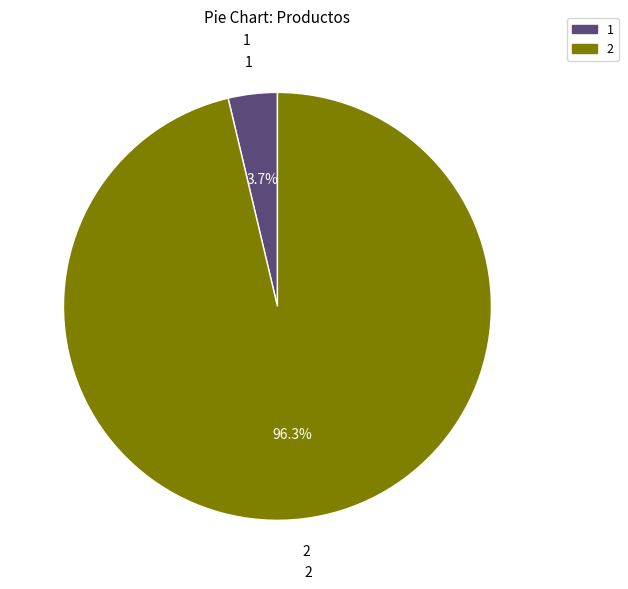

Rank the categories by value from lowest to highest.

1, 2